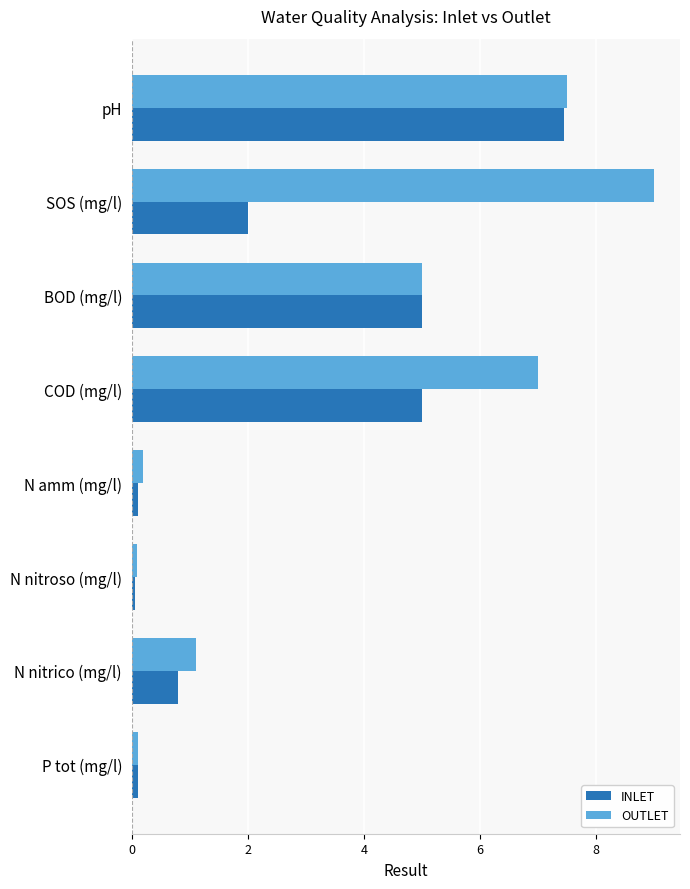

At how many categories does at least one series exceed 3?

4